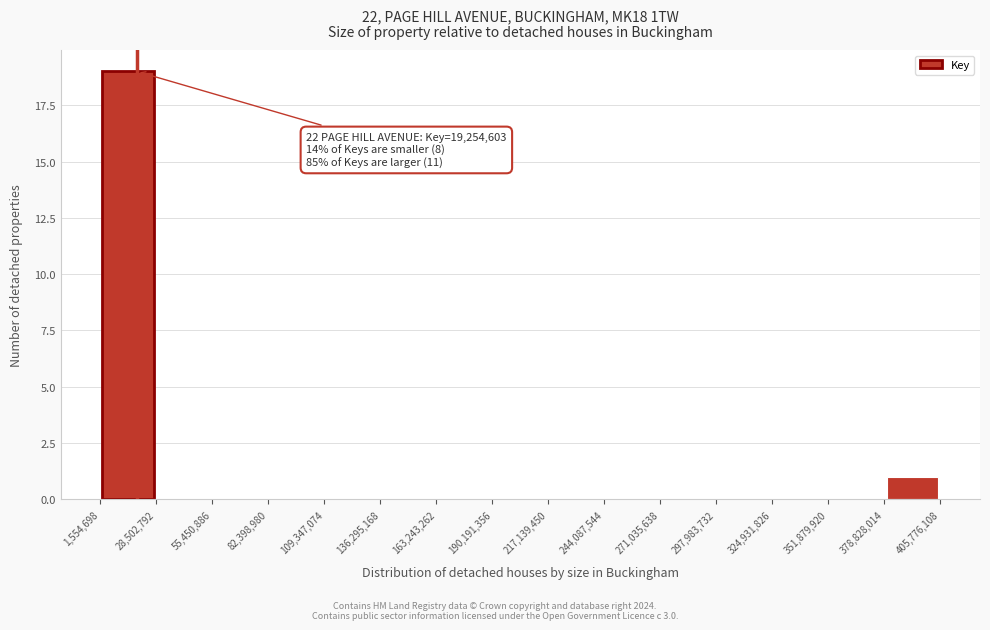

Which range on the x-axis has the tallest bar?

1,554,698 to 28,502,792